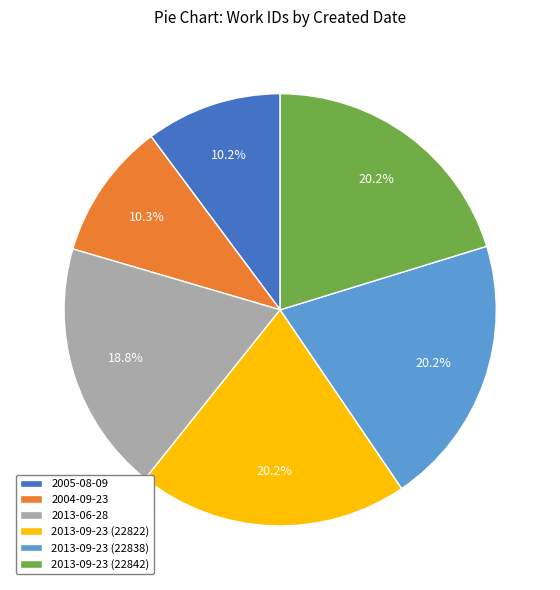

Approximately how many times larger is the value at 2005-08-09 compared to 2013-06-28?

0.5